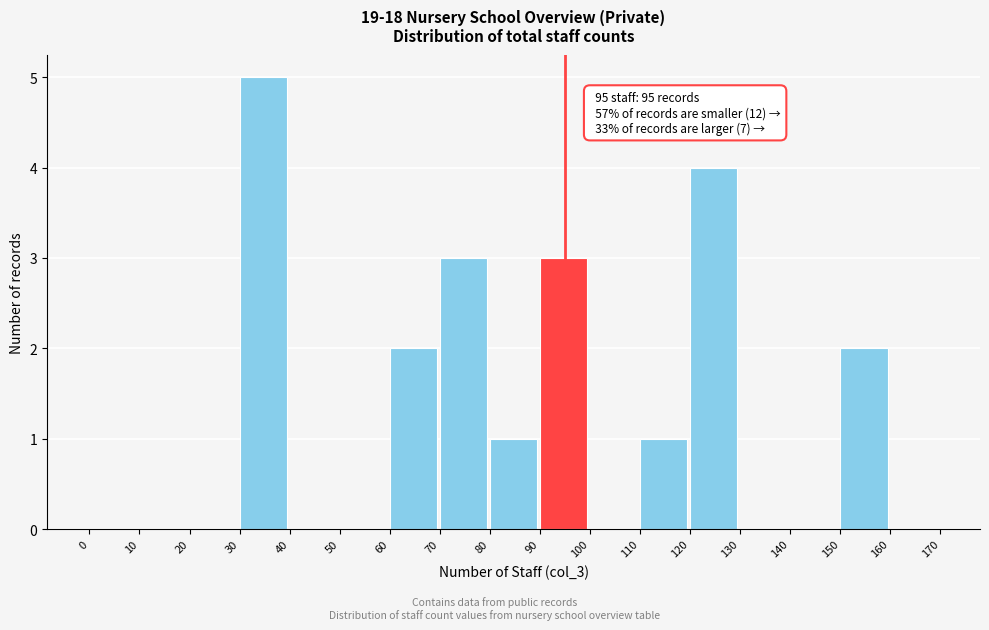

Over which range of the x-axis is the bar tallest?

30 to 40